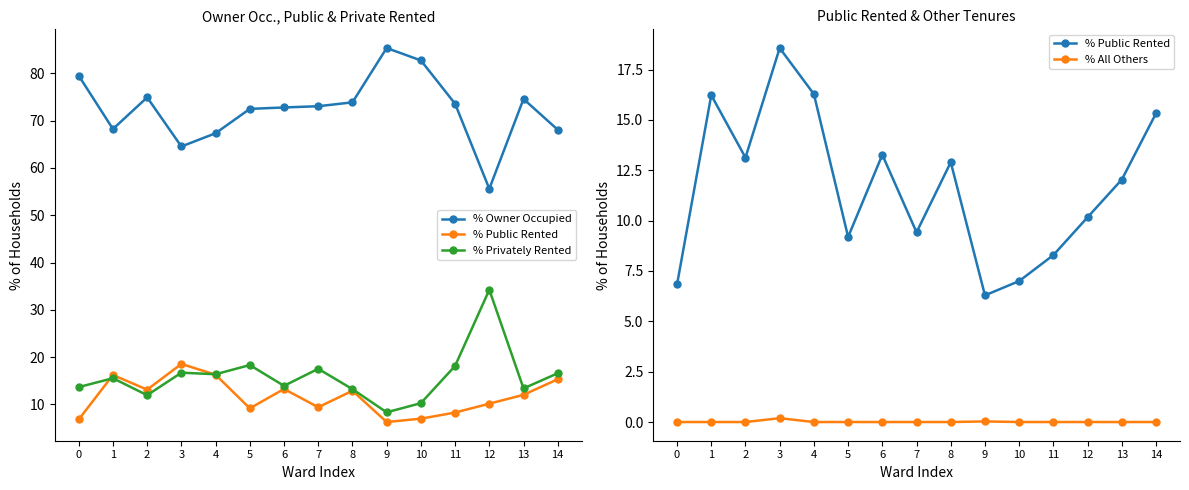

Which series changed the most between 10 and 14?

% Owner Occupied